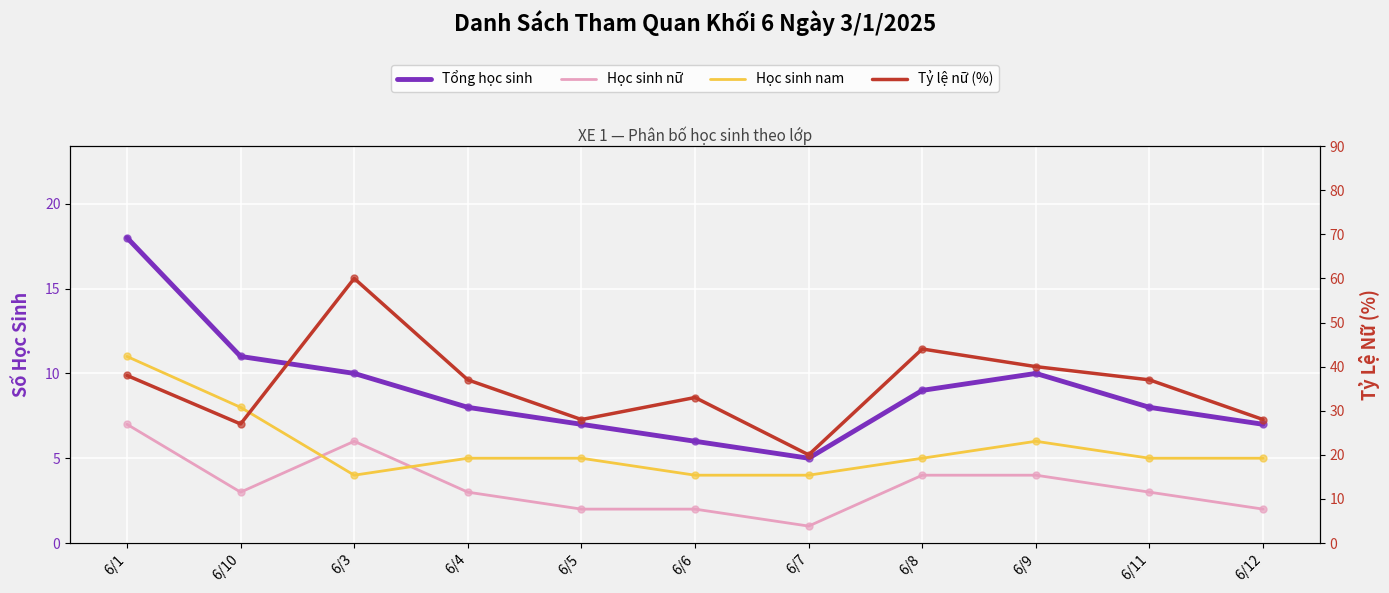

At which label does Học sinh nữ reach its peak?

6/1